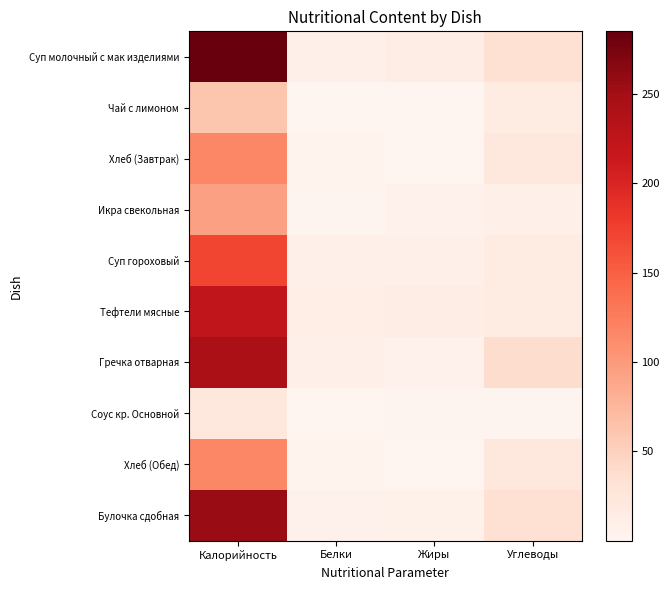

Which category has the lowest value across all series?

Жиры